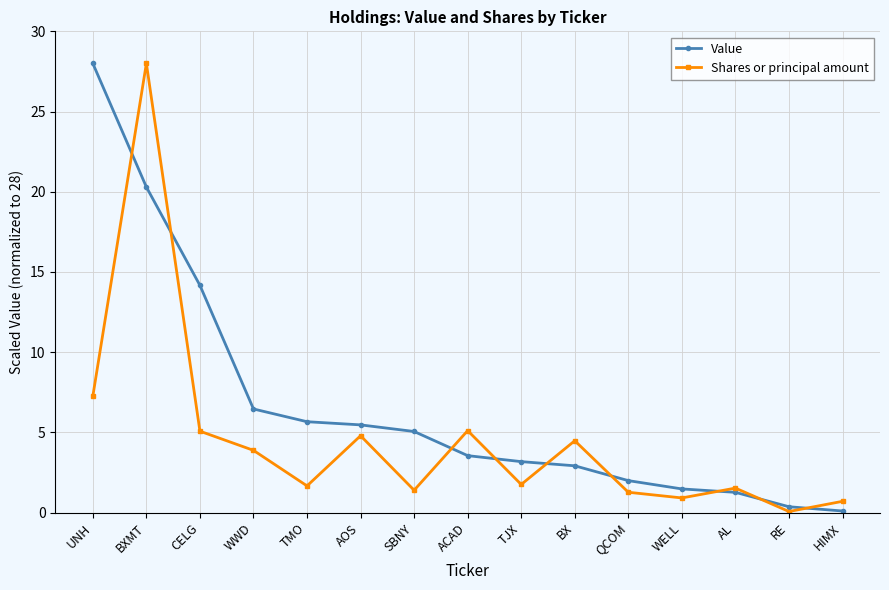

Rank the series by their average value, from lowest to highest.

Shares or principal amount, Value